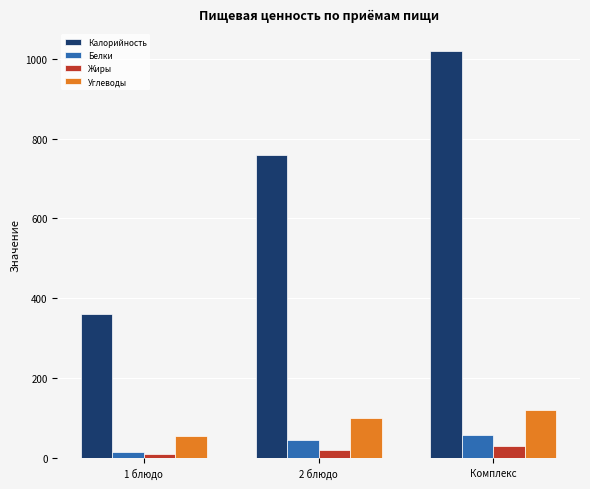

How many groups of bars are there?

3